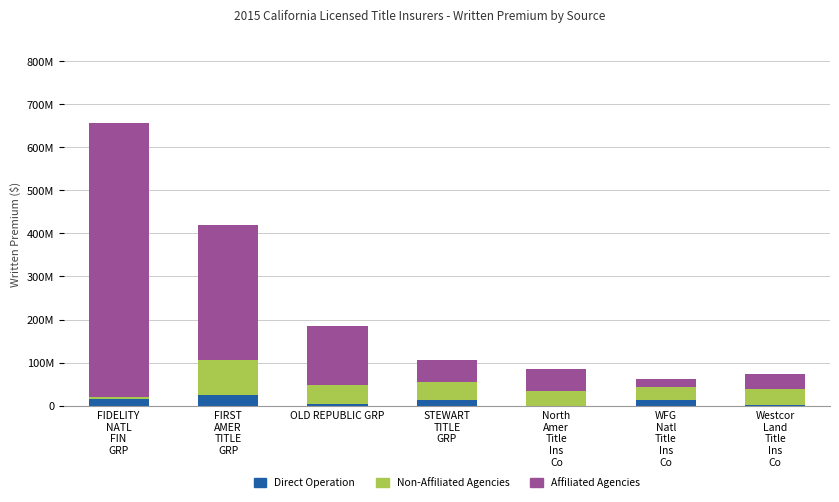

Are the bars grouped side by side (vs. stacked)?

No